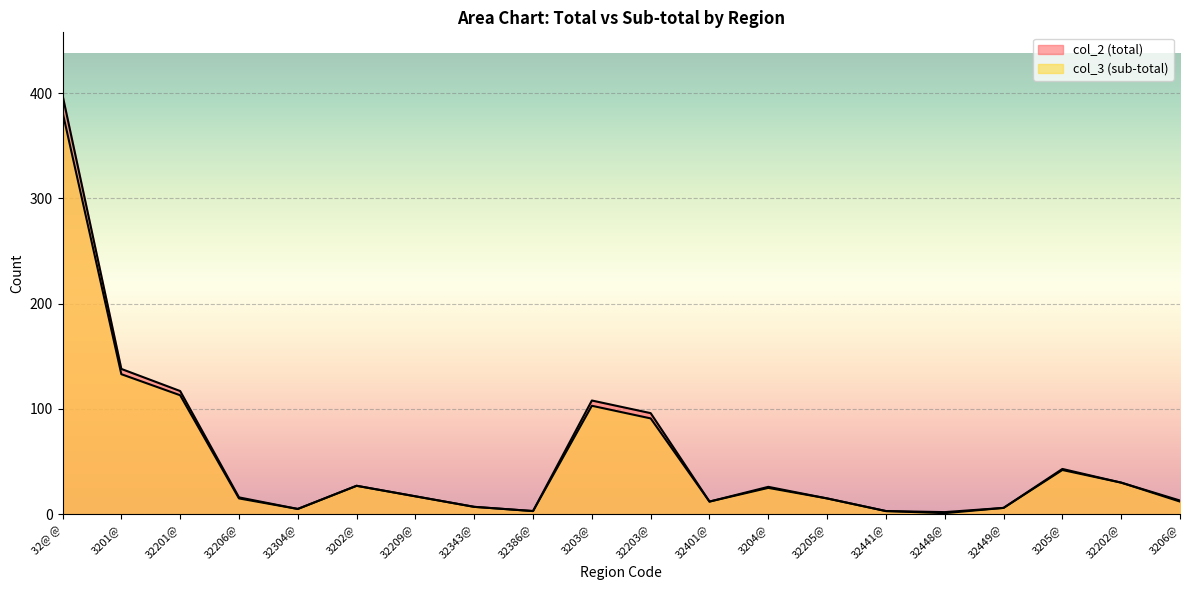

Reading left to right, list all the values displayed in this chart.

col_2 (total): 32@ @=398	3201@=138	32201@=117	32206@=16	32304@=5	3202@=27	32209@=17	32343@=7	32386@=3	3203@=108	32203@=96	32401@=12	3204@=26	32205@=15	32441@=3	32448@=2	32449@=6	3205@=43	32202@=30	3206@=13
col_3 (sub-total): 32@ @=382	3201@=133	32201@=113	32206@=15	32304@=5	3202@=27	32209@=17	32343@=7	32386@=3	3203@=103	32203@=91	32401@=12	3204@=25	32205@=15	32441@=3	32448@=1	32449@=6	3205@=42	32202@=30	3206@=12